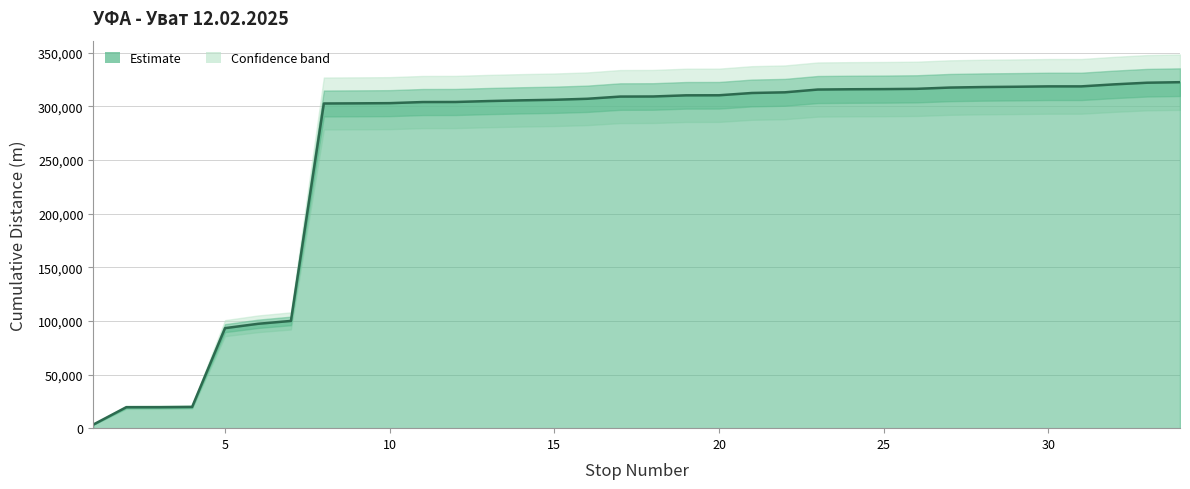

True or false: the data shows 214990 at 21.

False